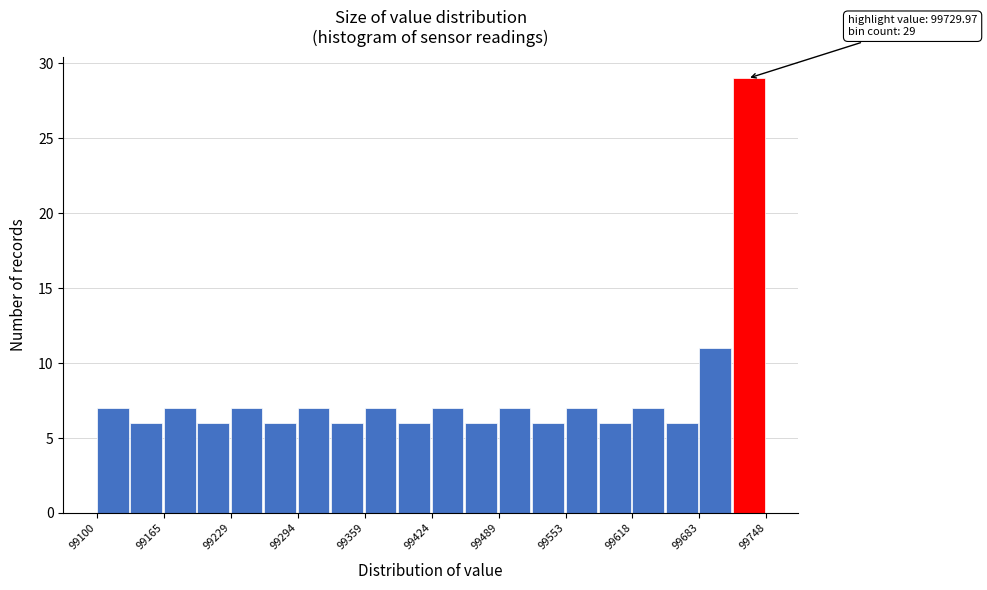

Around what value on the x-axis is the tallest bar? Give the approximate position of its centre, as read against the axis.

99730